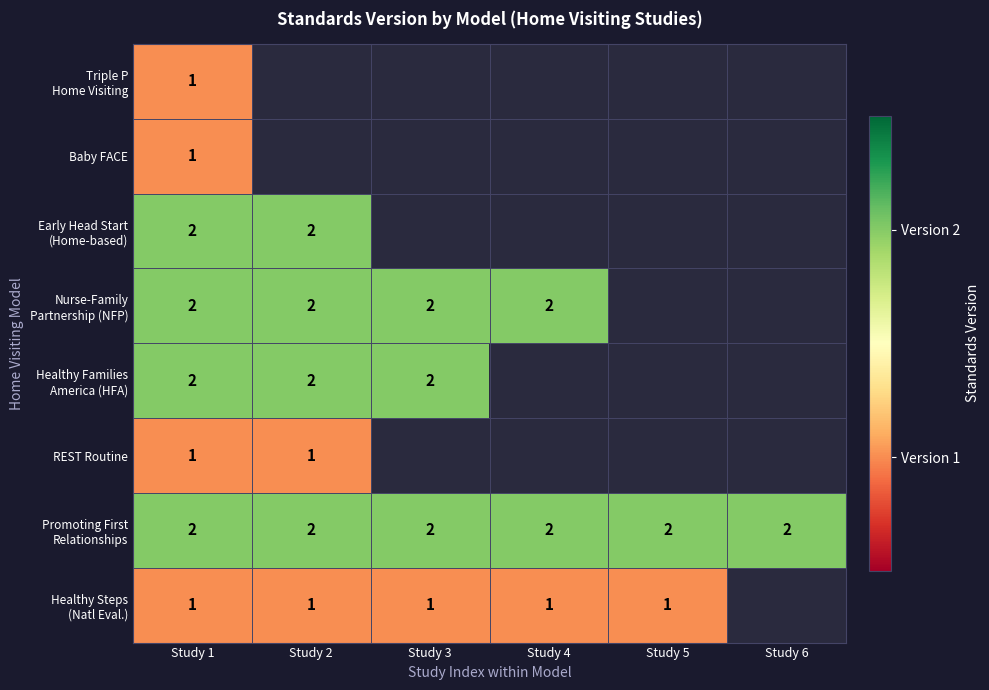

The REST Routine series shows 2 at Study 1. True or false?

False